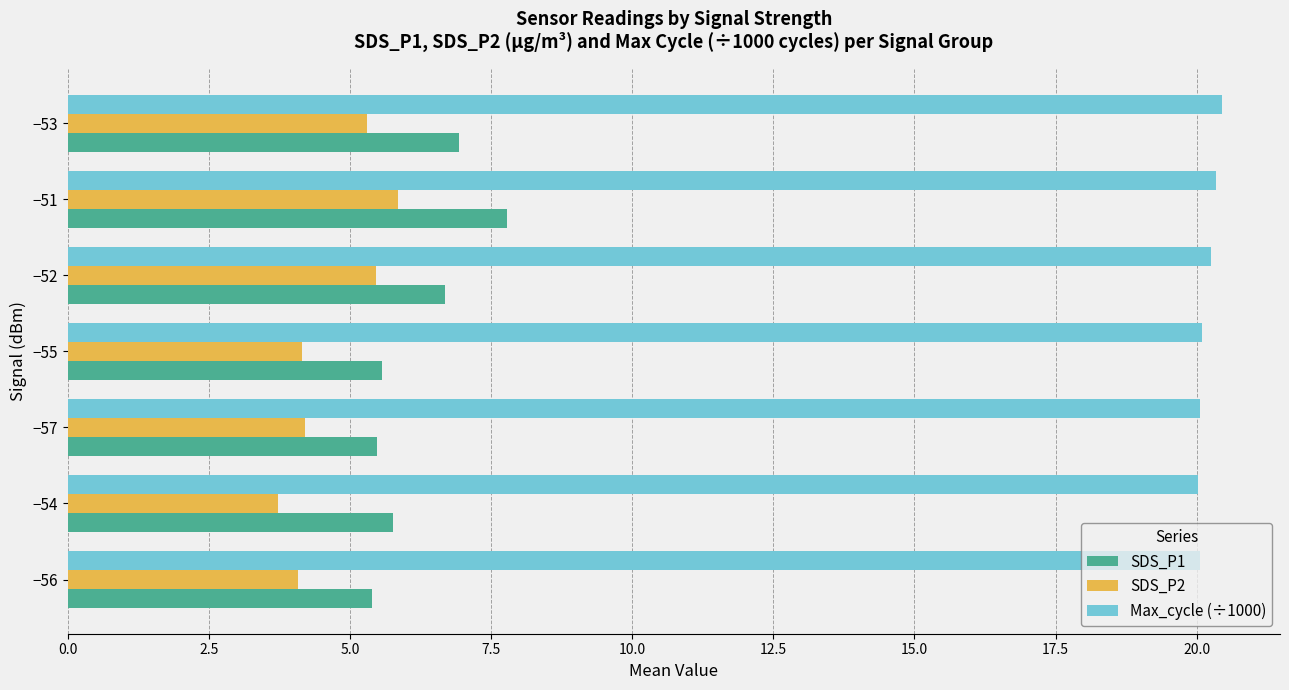

What is the maximum value shown in the chart?

20.5